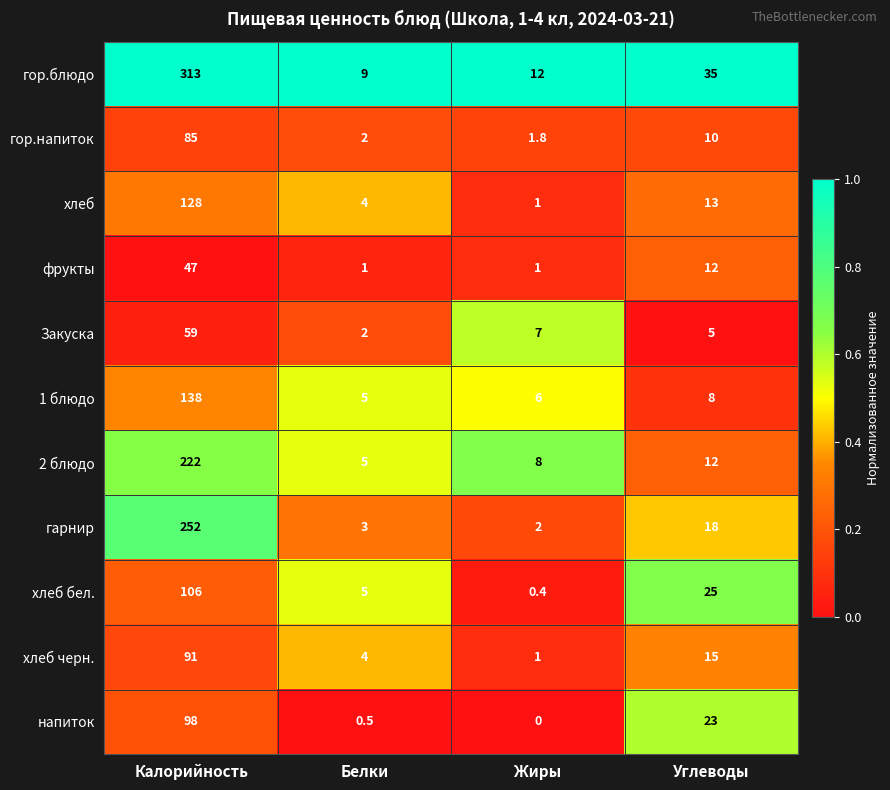

What is the difference between the highest and lowest values at Белки?

8.5